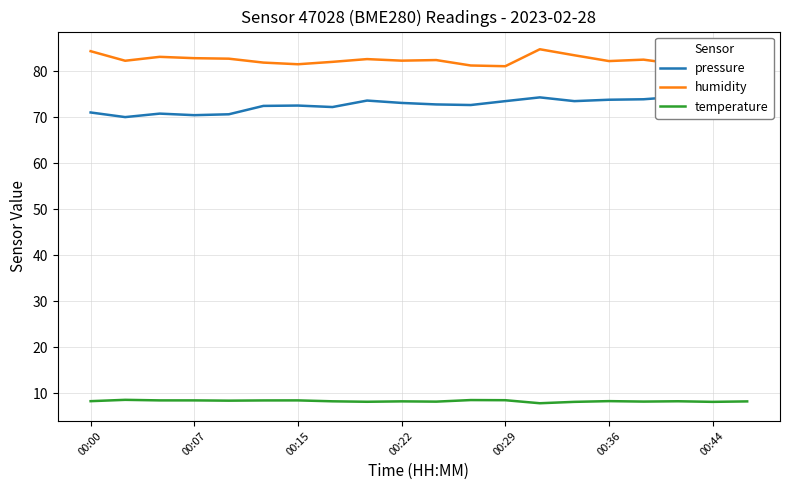

True or false: humidity and pressure intersect in this chart.

False